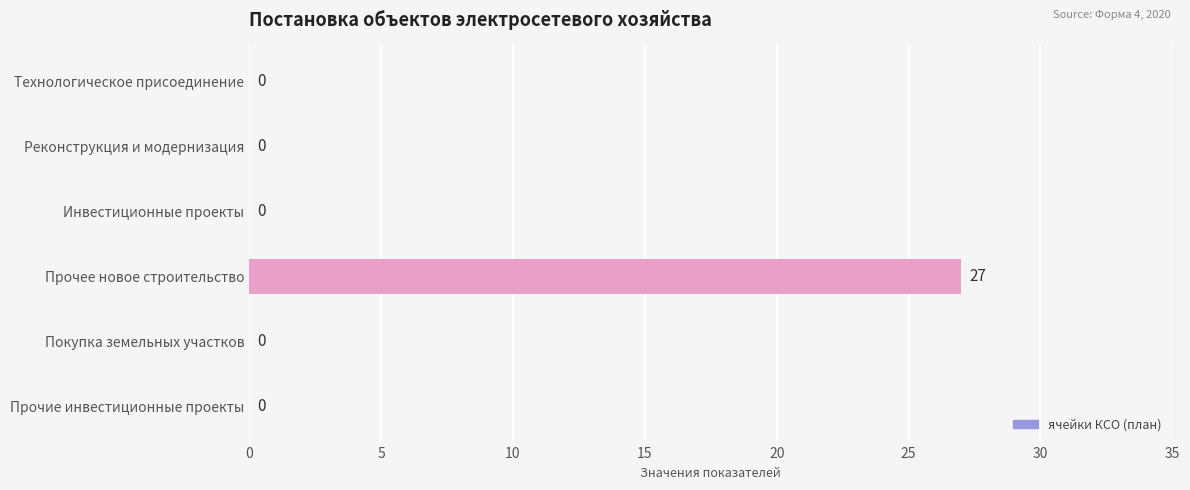

The value at Технологическое присоединение is 0. True or false?

True